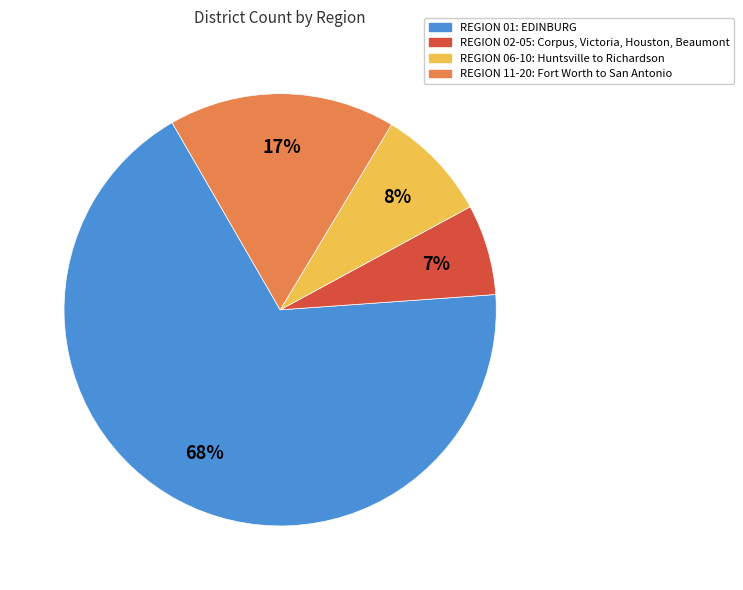

How many segments does this pie chart have?

4